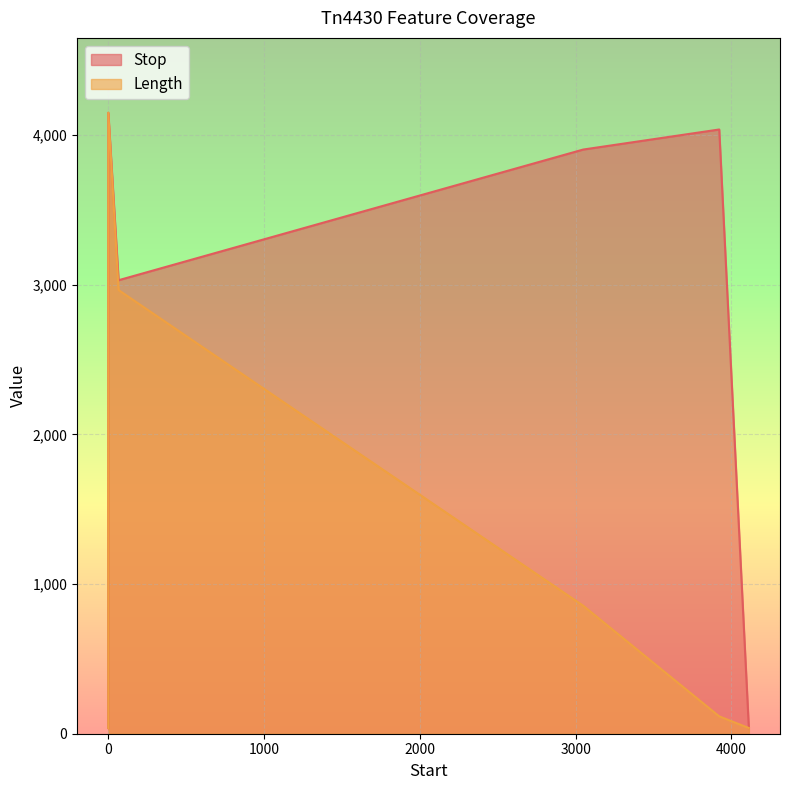

At which label does Stop reach its peak?

1